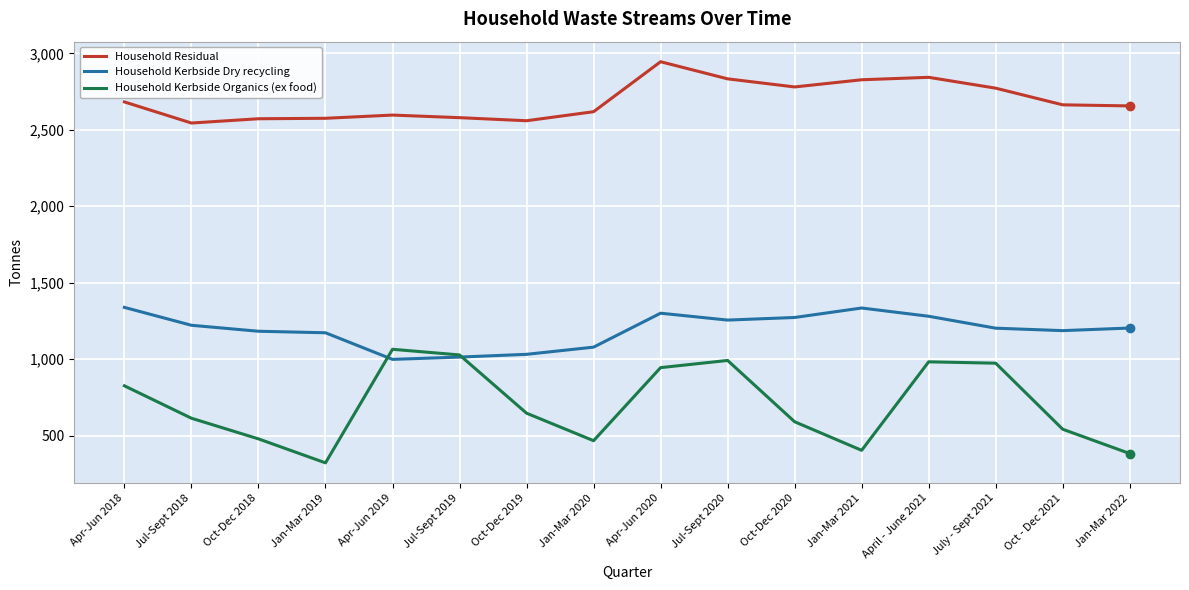

True or false: Household Kerbside Dry recycling and Household Residual cross at least once.

False